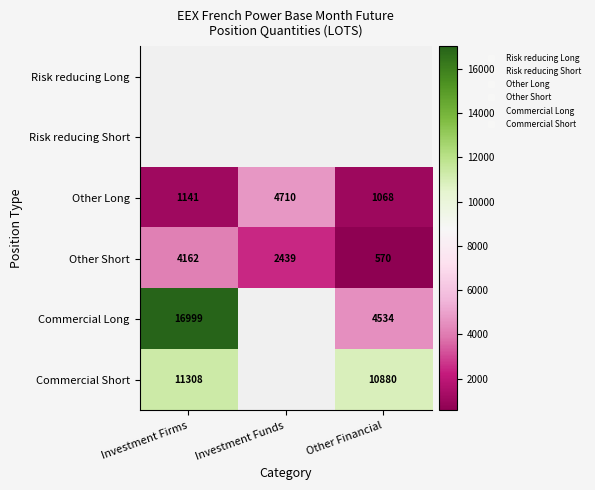

How many distinct data groups are displayed?

6